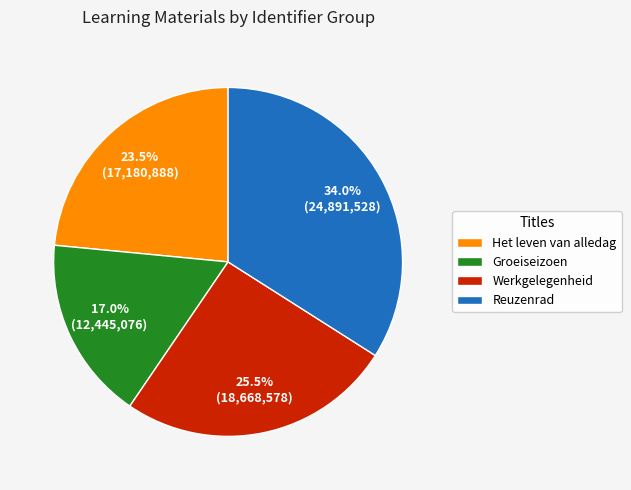

What is the total percentage of Werkgelegenheid and Groeiseizoen?

42.5%